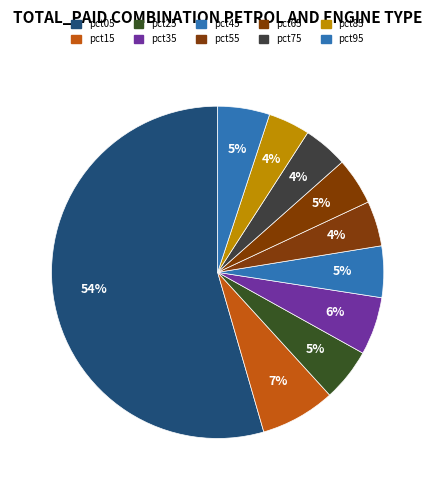

How many segments does this pie chart have?

10